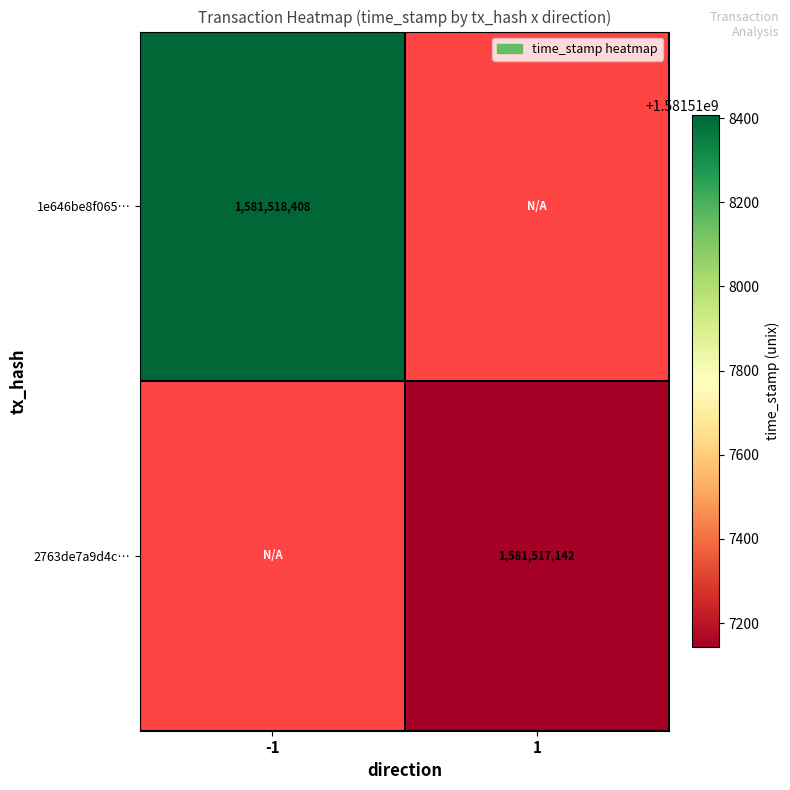

Which series has the largest range (max minus min)?

1e646be8f0659d4856f6930a5c2134e2a804d92